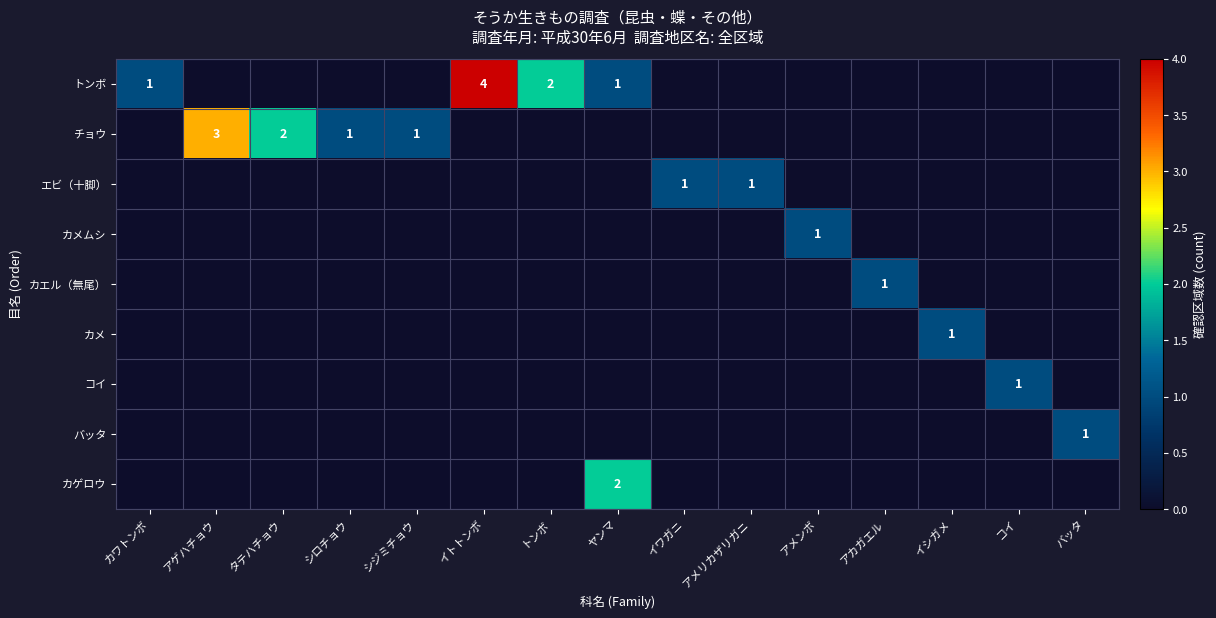

Is it true that チョウ equals 1 at シジミチョウ?

True